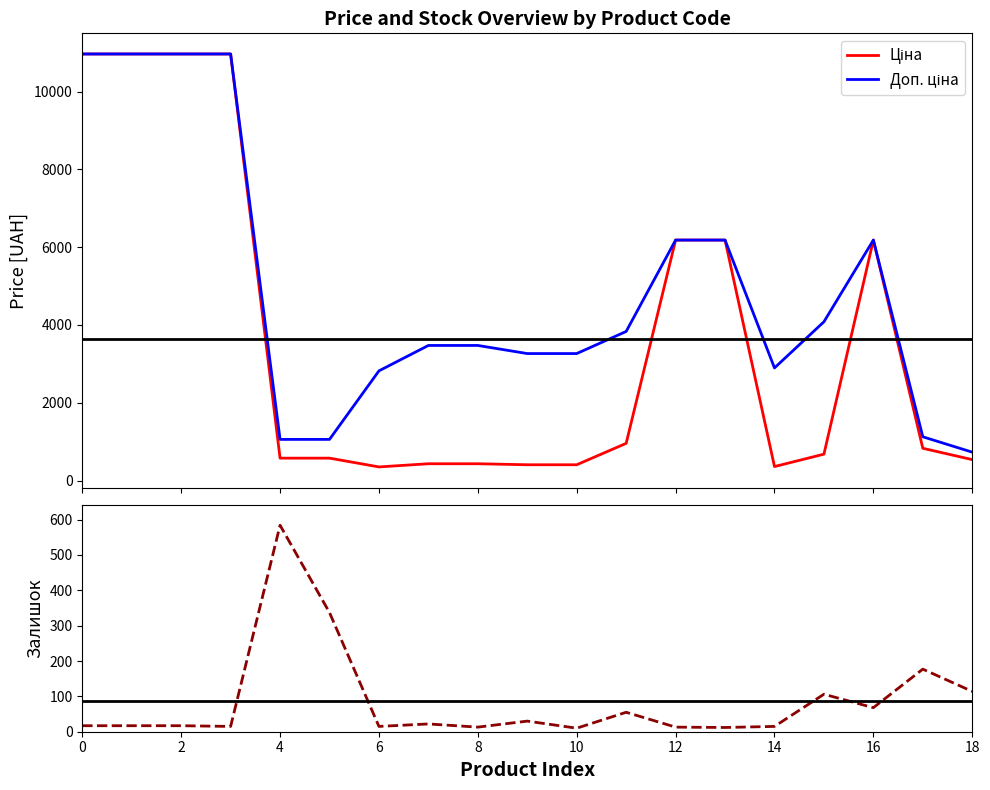

Is it true that Ціна equals 1174.3 at 276092108?

False